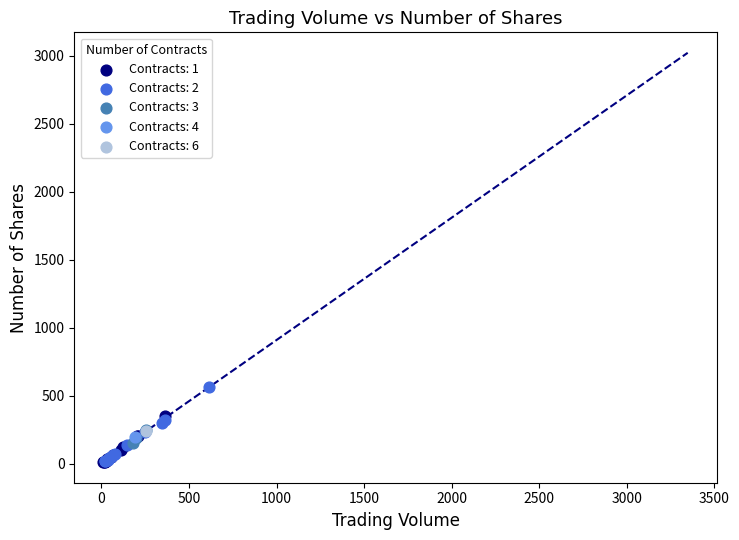

What are all the series names shown in the legend?

Contracts: 1, Contracts: 2, Contracts: 3, Contracts: 4, Contracts: 6